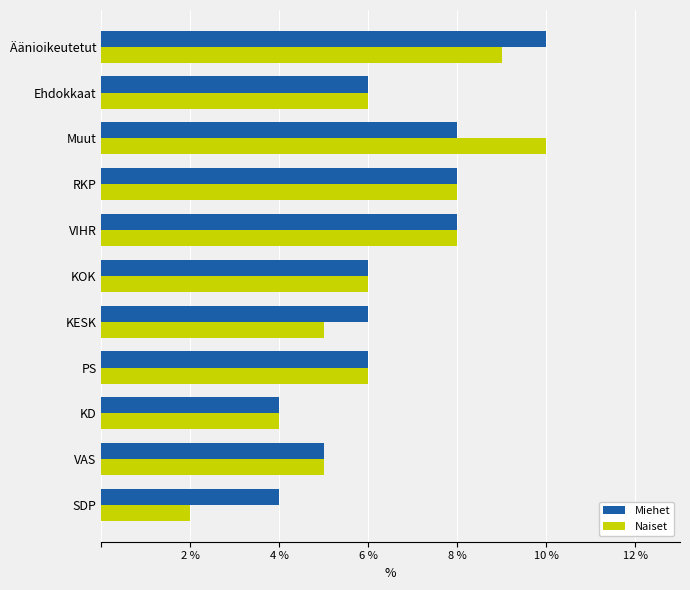

Rank the series at Ehdokkaat from lowest to highest value.

Miehet, Naiset